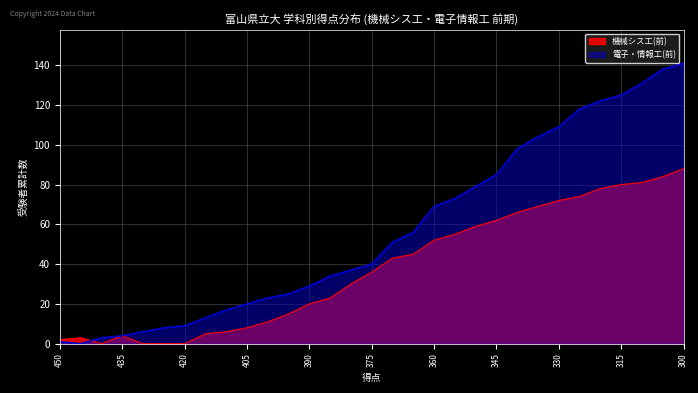

Does the chart have visible grid lines?

Yes